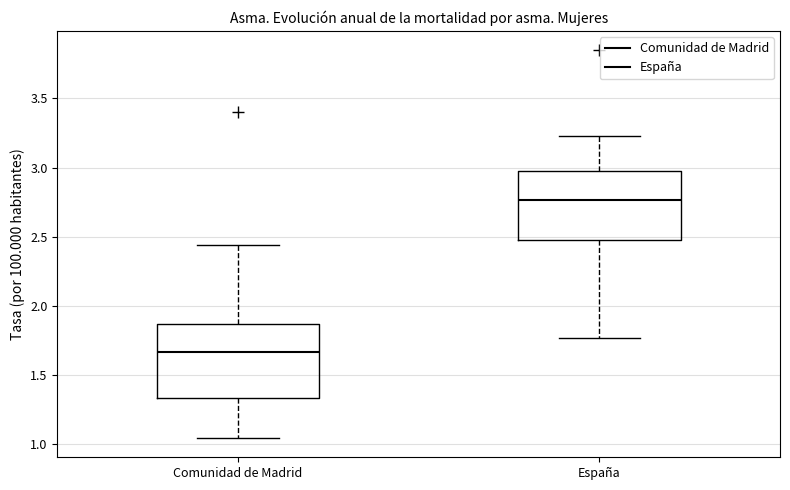

Reading left to right, transcribe this box plot: for each box, give where its median line is, the range the box spans, and where its two whiskers end, as read against the y-axis. The values are not printed on the chart, so give them approximately, as read against the axis.

Comunidad de Madrid: median 1.65, box 1.35 to 1.85, whiskers 1.05 to 2.45
España: median 2.75, box 2.50 to 2.95, whiskers 1.75 to 3.20